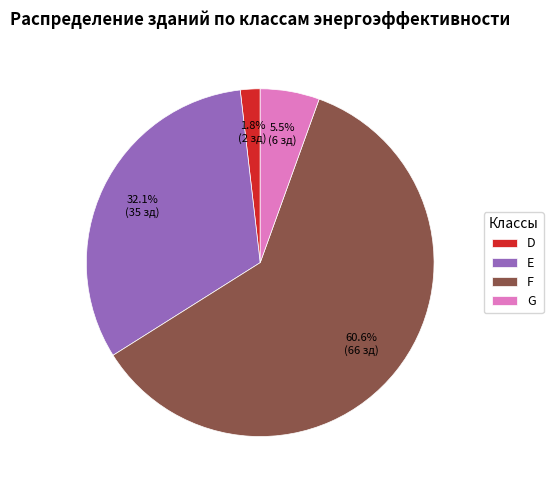

What is the smallest slice in the pie chart?

D